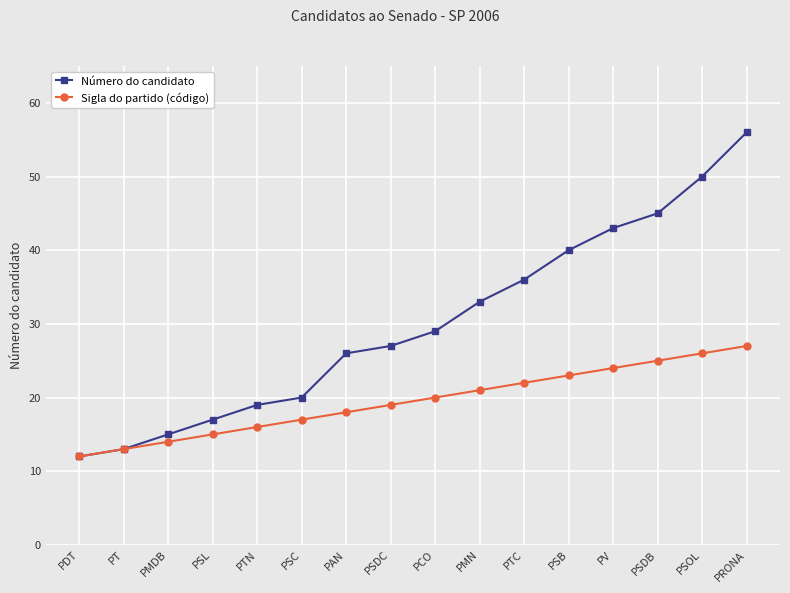

How many data points does each series have?

16